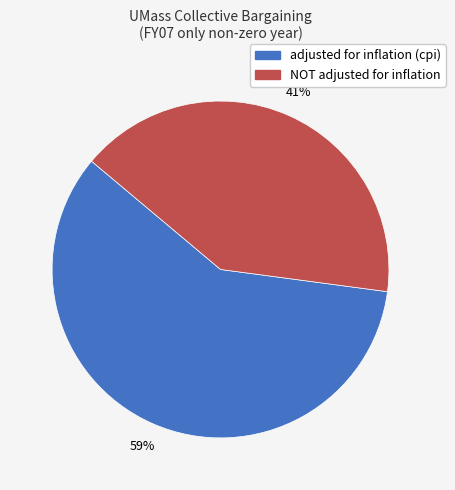

What percentage is the adjusted for inflation (cpi) slice, to the nearest percent?

59%